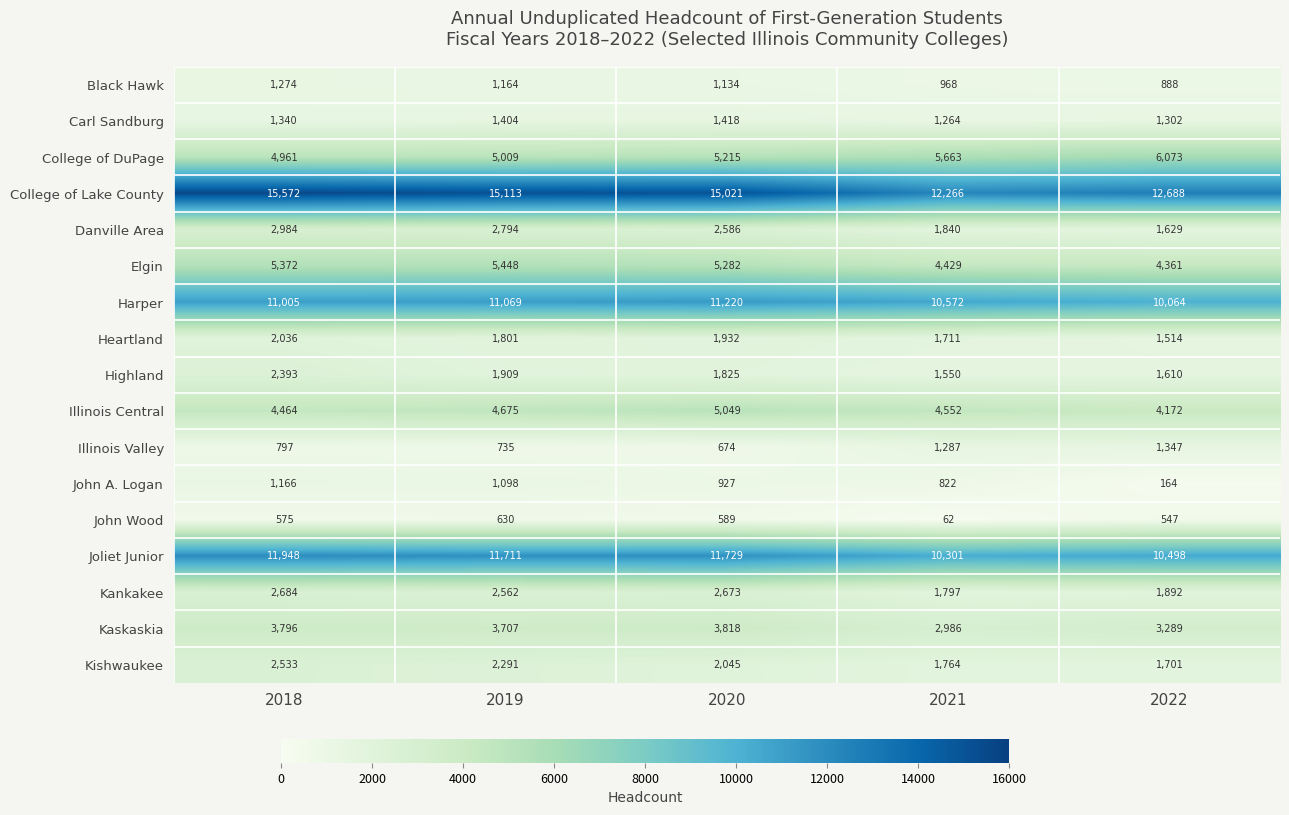

The value of Kaskaskia at 2019 is 3707. True or false?

True